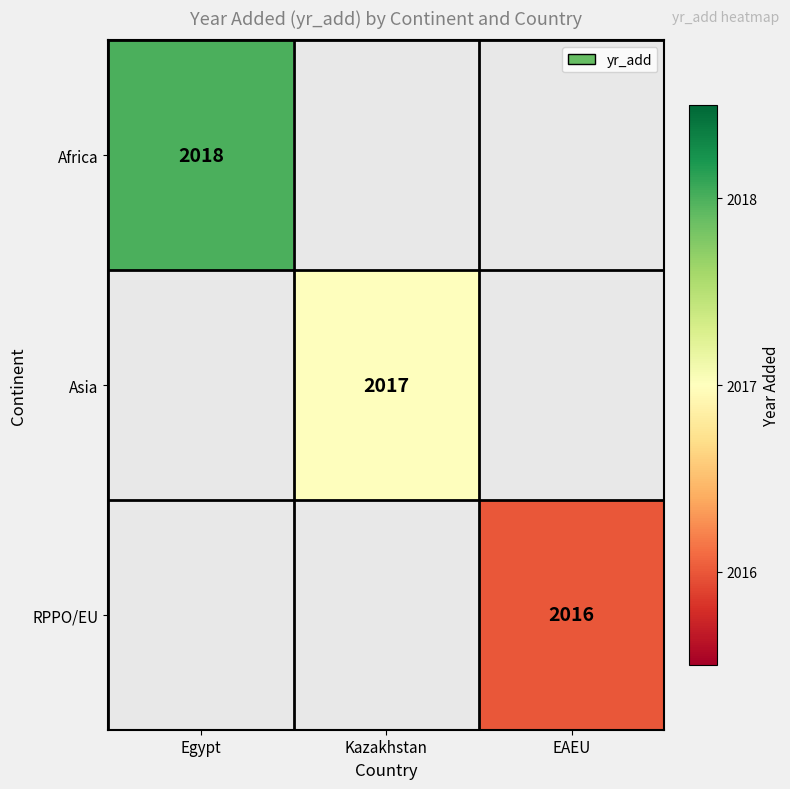

Is the value of Asia at Kazakhstan greater than the value of RPPO/EU at EAEU?

Yes